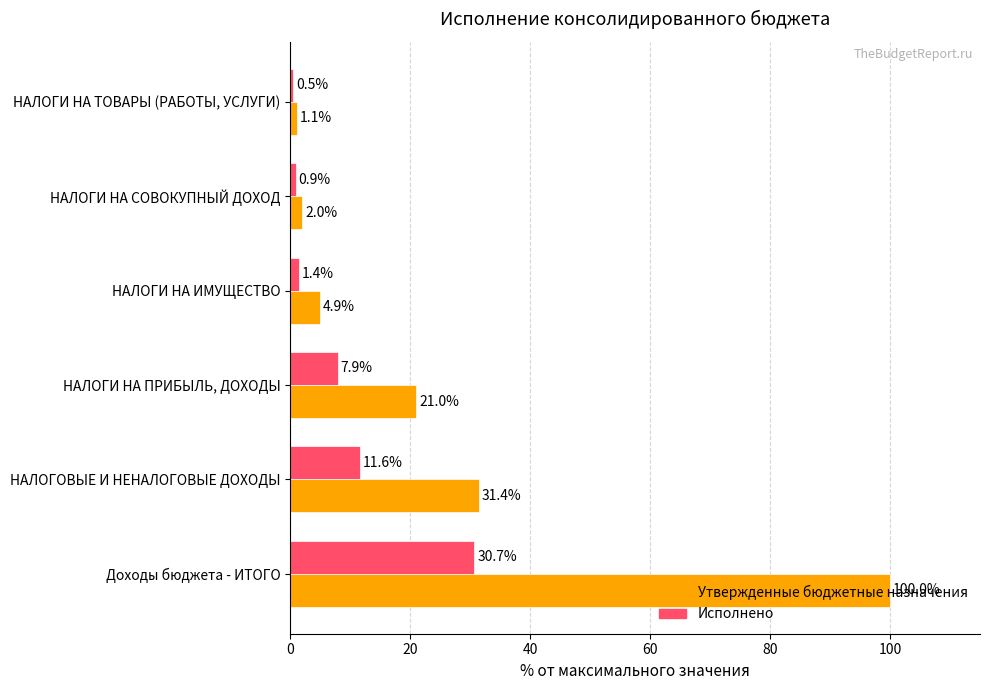

Which series has the largest range (max minus min)?

Утвержденные бюджетные назначения